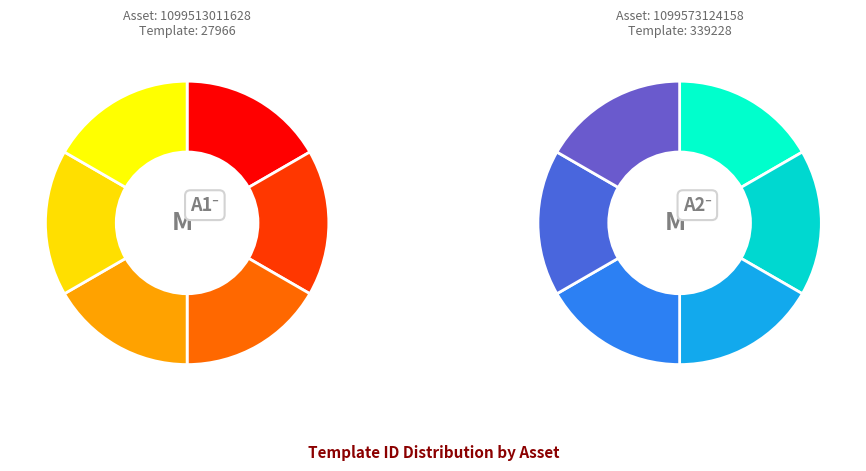

What is the ratio of the value at 1099573124158 to the value at 1099513011628?

12.1